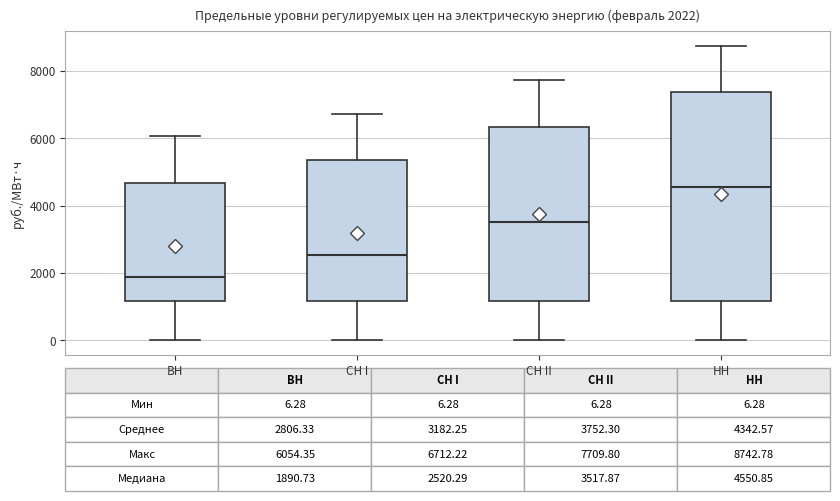

Comparing the boxes themselves (not the whiskers), which one is the tallest?

НН